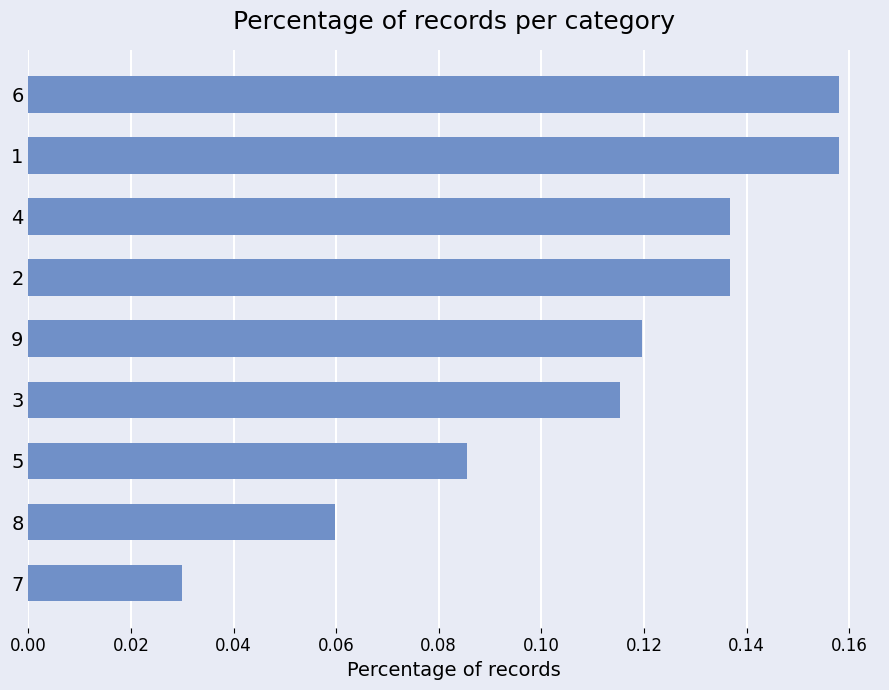

Is it true that the value at 8 is 0.0?

False